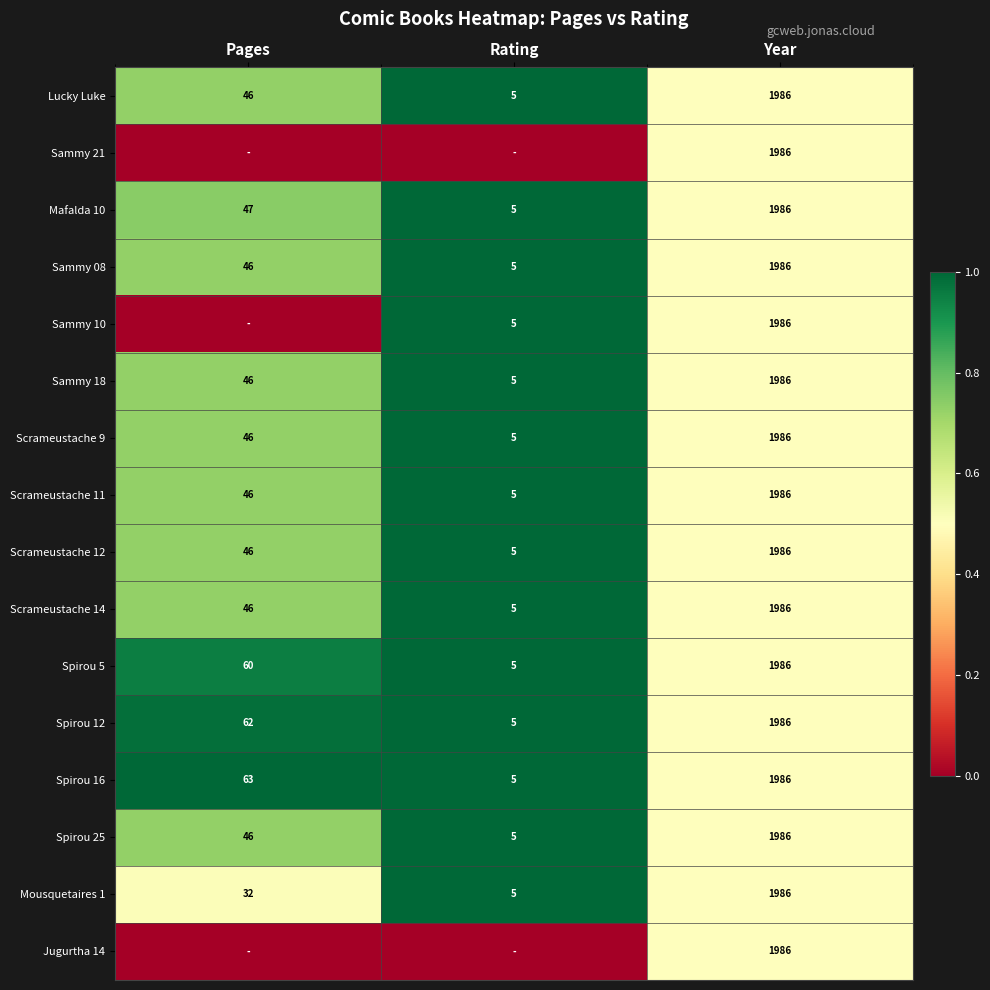

True or false: Sammy 10 has a value of 2 at Rating.

False